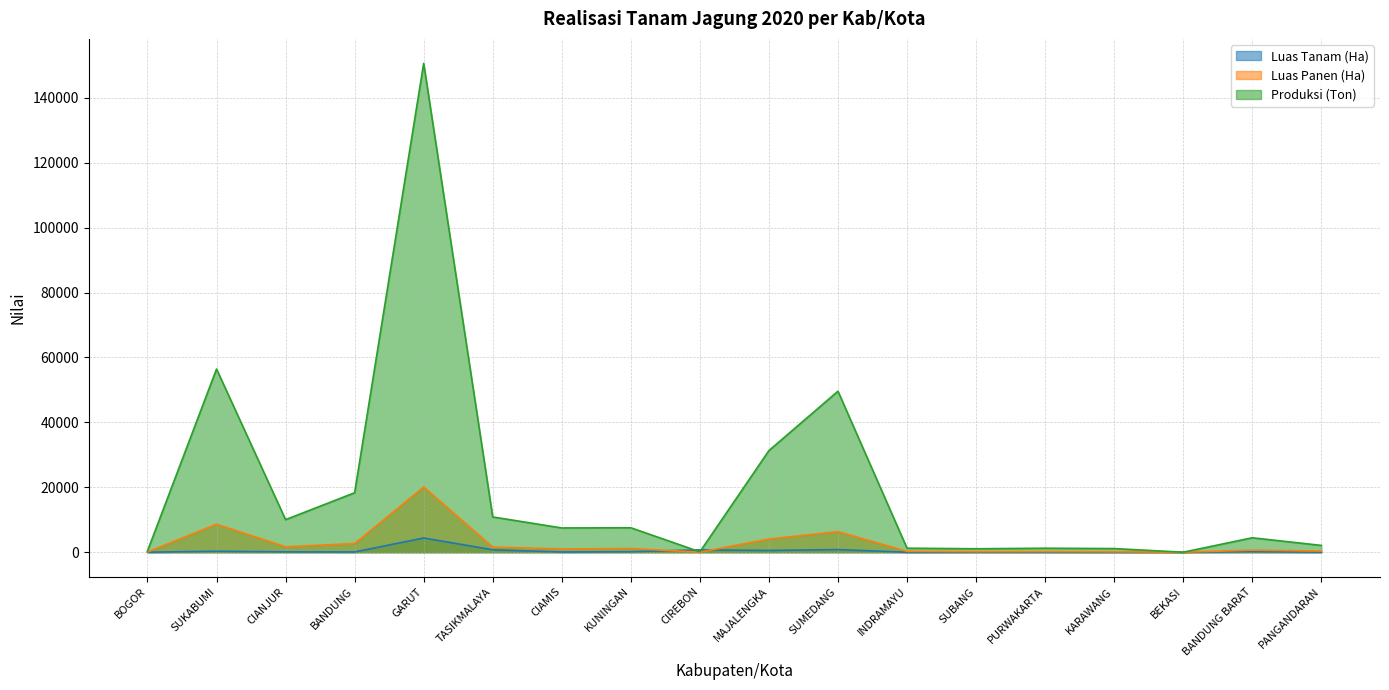

At which label does Produksi (Ton) first exceed 7475?

SUKABUMI